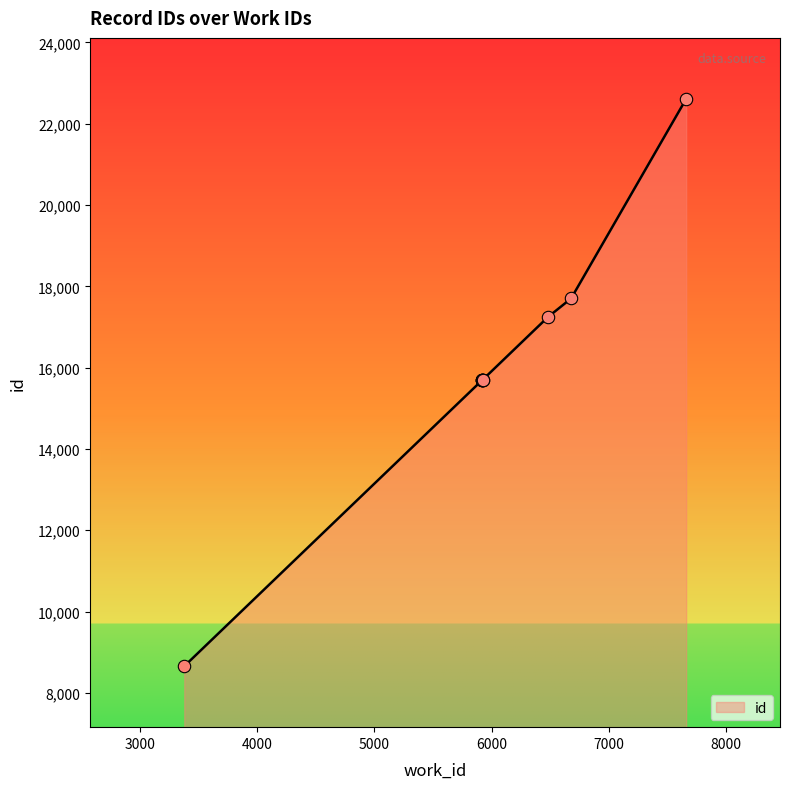

Approximately how many times larger is the value at 7658 compared to 5920?

1.4